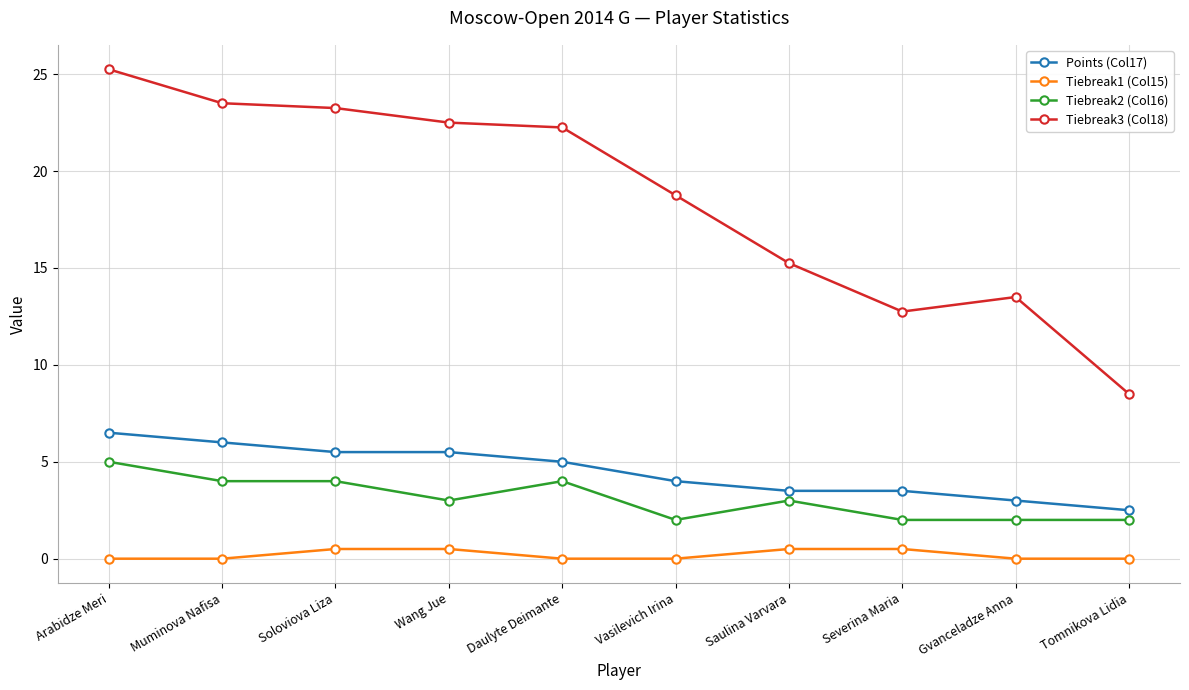

What is the average value of the Points (Col17) series?

4.5